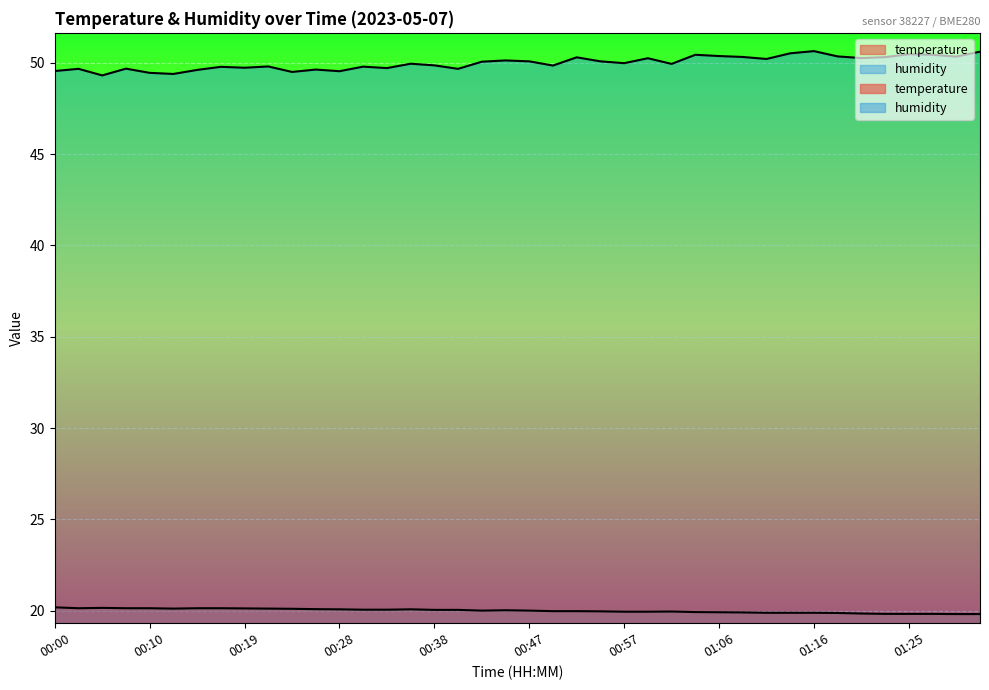

What is the sum of all temperature values?

800.1